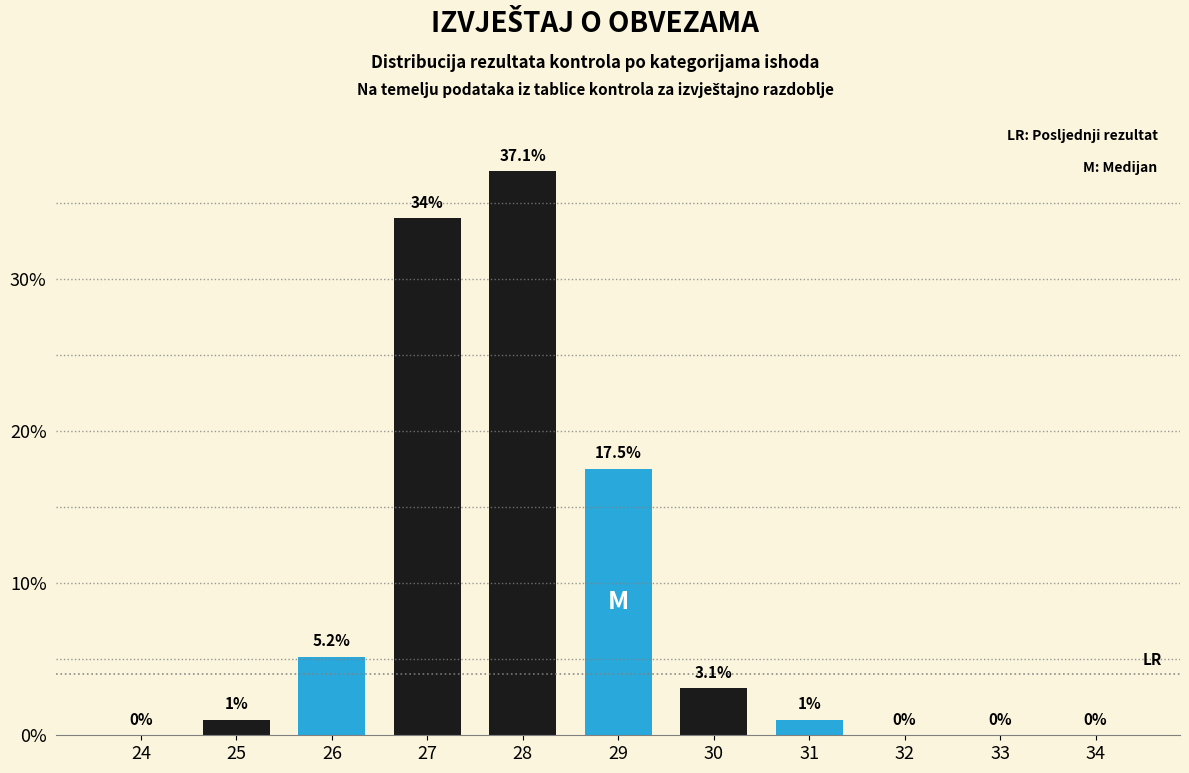

Reading left to right, transcribe all the data shown in this chart.

24=0.0	25=1.0	26=5.2	27=34.0	28=37.1	29=17.5	30=3.1	31=1.0	32=0.0	33=0.0	34=0.0